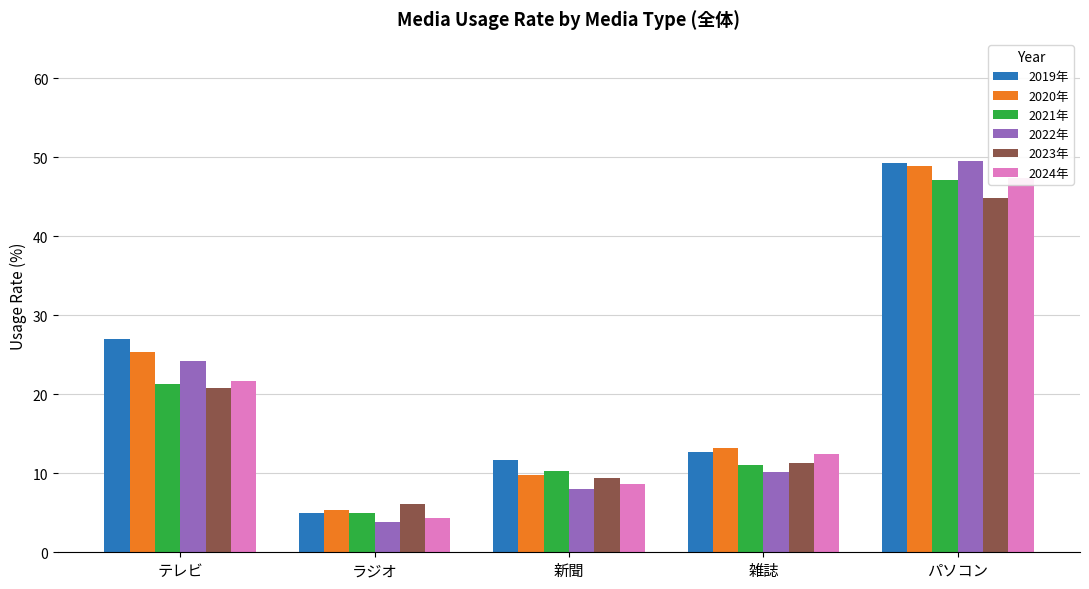

How many data points in 2019年 are above 12?

3